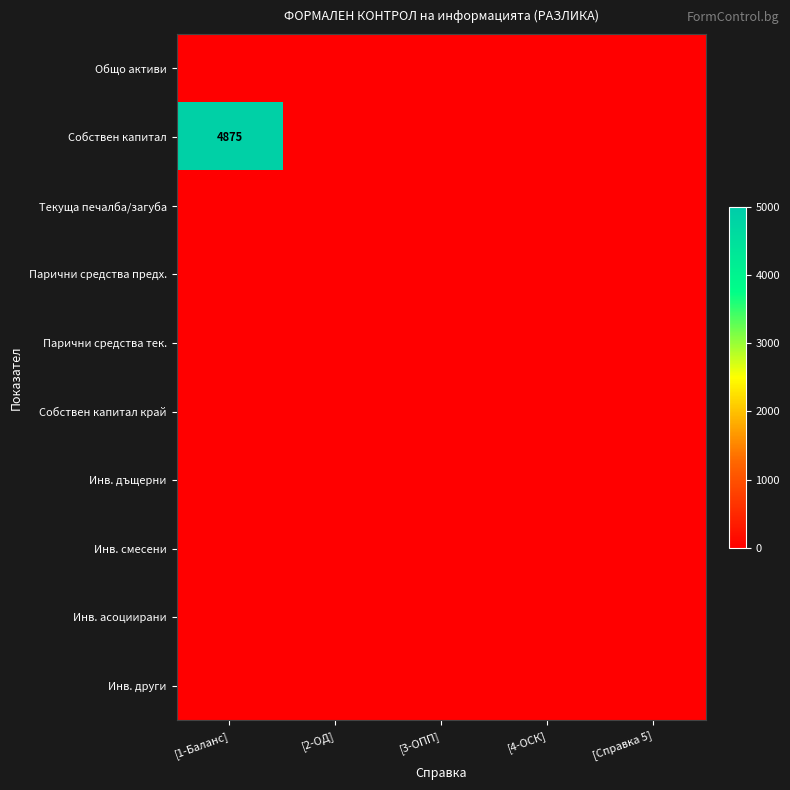

Is the value of Инв. асоциирани at [1-Баланс] greater than the value of Собствен капитал at [1-Баланс]?

No